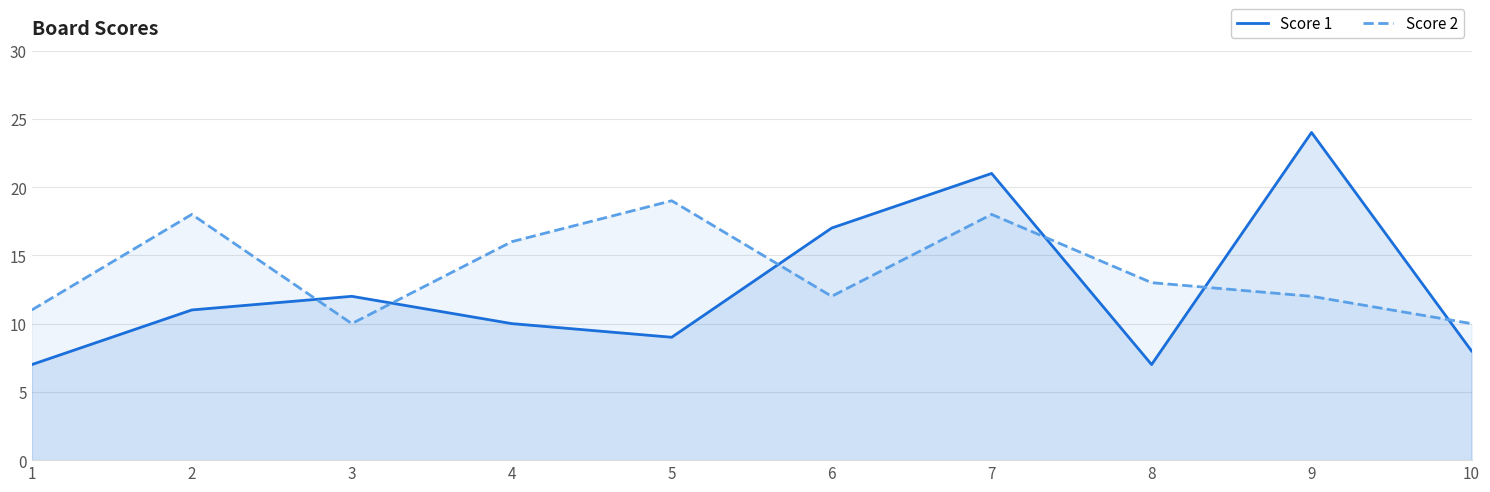

Reading right to left, extract all data points from this chart.

Score 1: 10=8	9=24	8=7	7=21	6=17	5=9	4=10	3=12	2=11	1=7
Score 2: 10=10	9=12	8=13	7=18	6=12	5=19	4=16	3=10	2=18	1=11